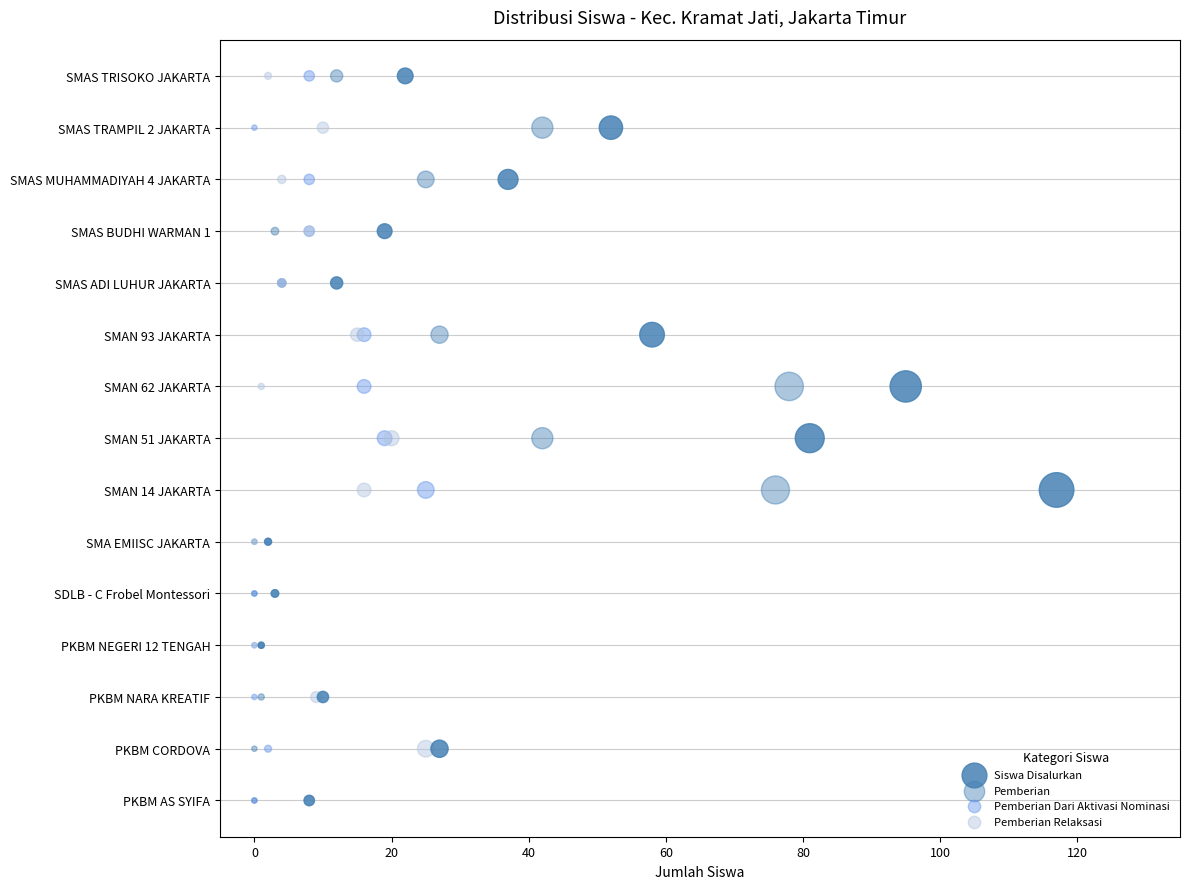

Which series reaches the maximum Y coordinate?

Siswa Disalurkan